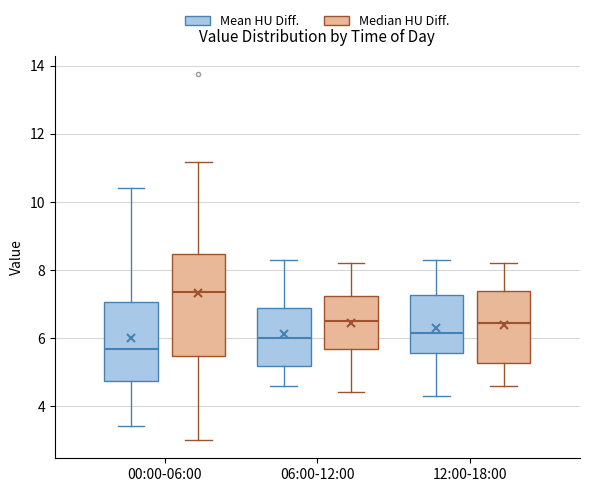

Reading left to right, read every box against the y-axis: the position of its median line, the range the box covers, and the ends of its whiskers. The values are not printed on the chart, so give them approximately, as read against the axis.

00:00-06:00 (Mean HU Diff.): median 5.6, box 4.8 to 7.0, whiskers 3.4 to 10.4
00:00-06:00 (Median HU Diff.): median 7.4, box 5.4 to 8.4, whiskers 3.0 to 11.2
06:00-12:00 (Mean HU Diff.): median 6.0, box 5.2 to 6.8, whiskers 4.6 to 8.4
06:00-12:00 (Median HU Diff.): median 6.6, box 5.6 to 7.2, whiskers 4.4 to 8.2
12:00-18:00 (Mean HU Diff.): median 6.2, box 5.6 to 7.2, whiskers 4.4 to 8.4
12:00-18:00 (Median HU Diff.): median 6.4, box 5.2 to 7.4, whiskers 4.6 to 8.2